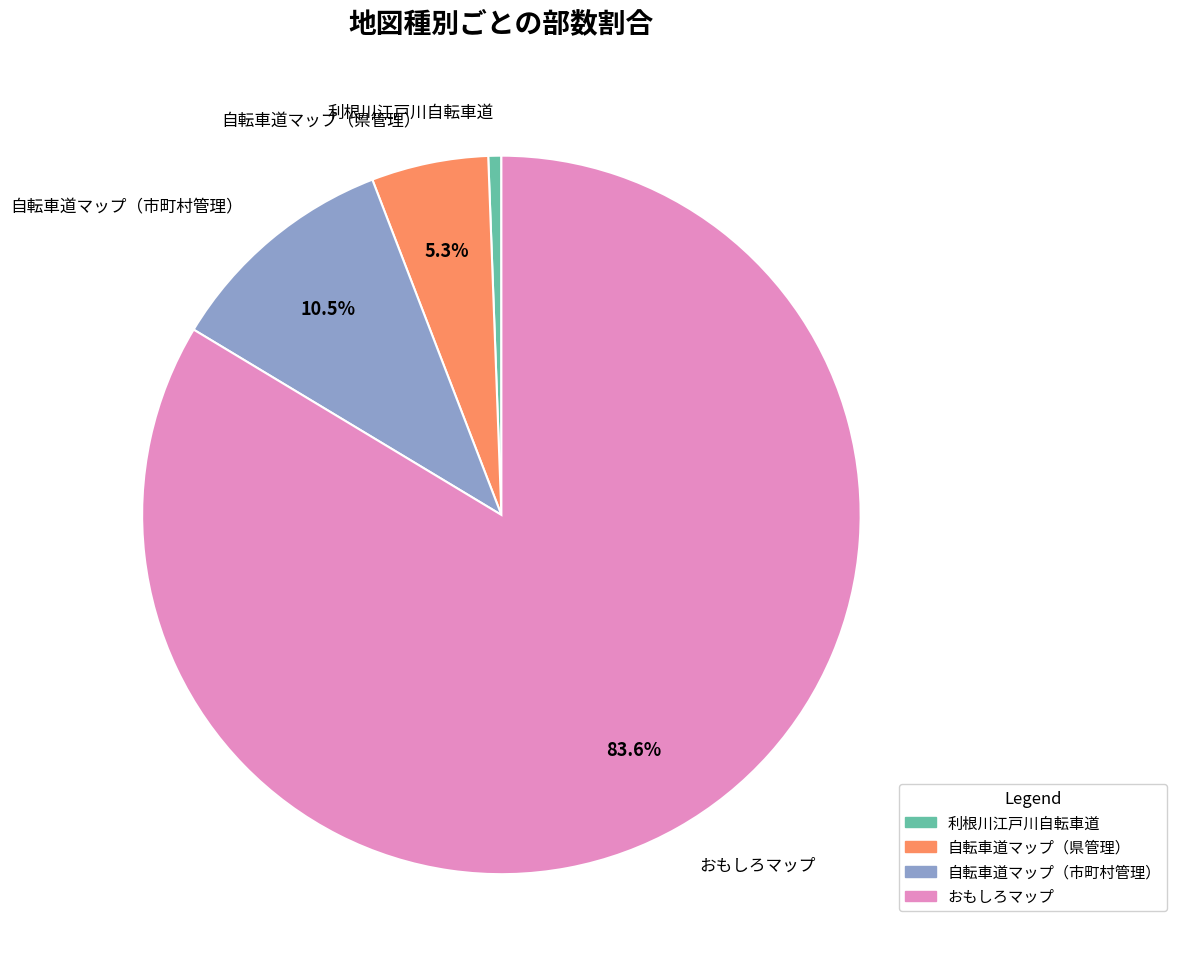

How many slices are in this pie chart?

4